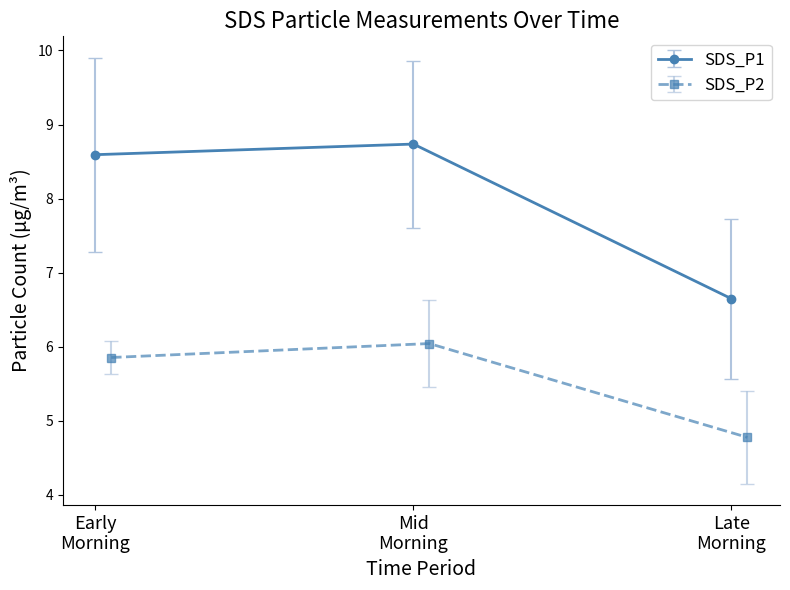

What is the maximum value for SDS_P1?

8.7